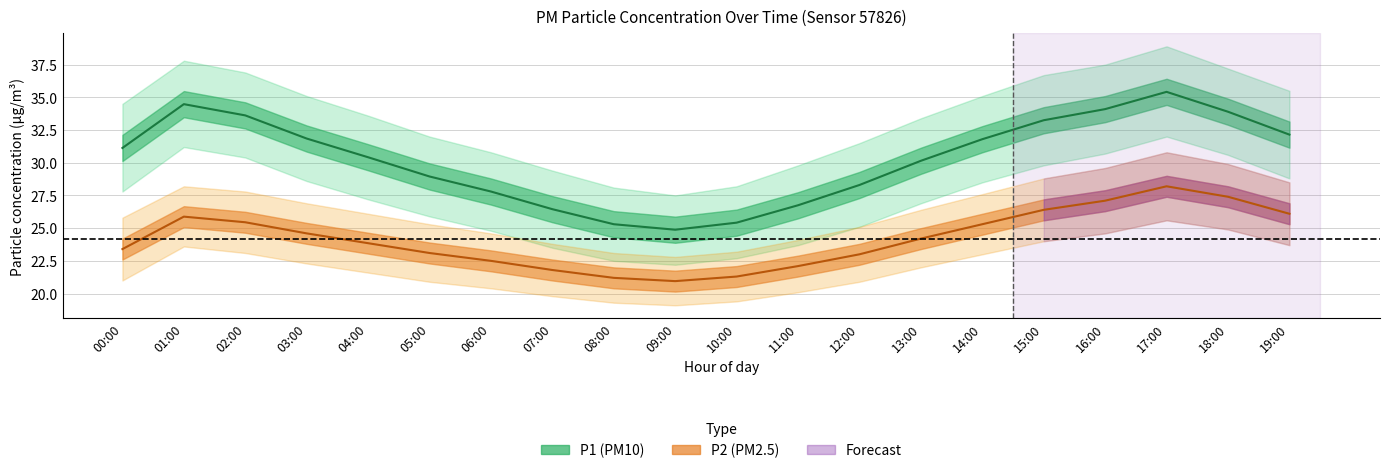

Between 07:00 and 12:00, which series saw the biggest shift?

P1_upper